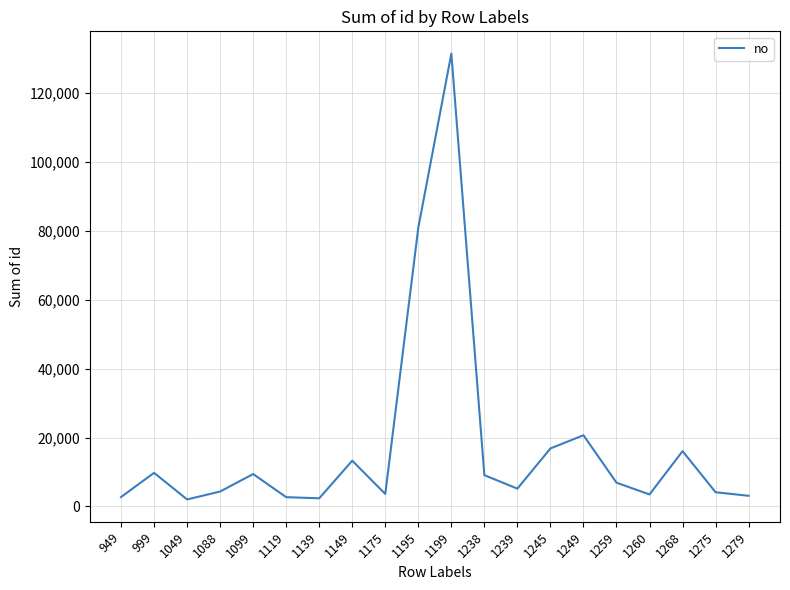

What is the change in value from 1195 to 1279?

-77827